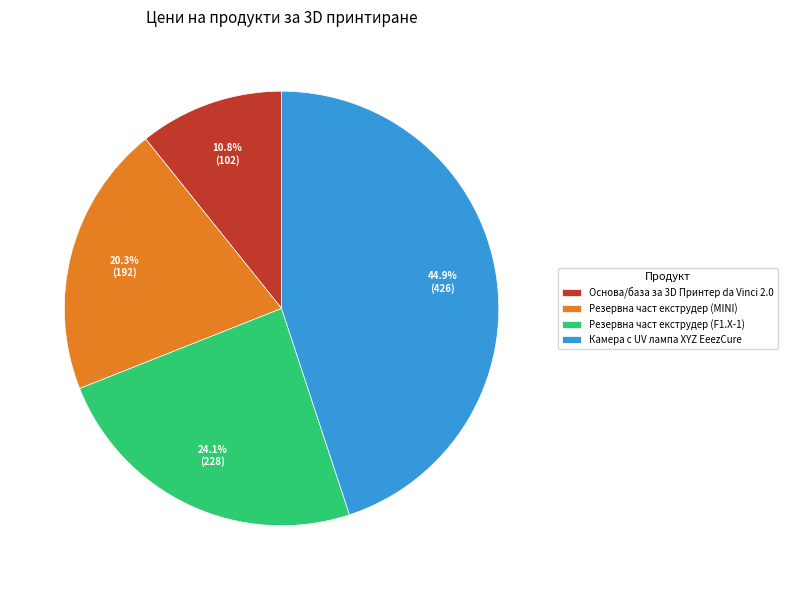

How much of the chart is everything except Основа/база за 3D Принтер da Vinci 2.0?

89.2%